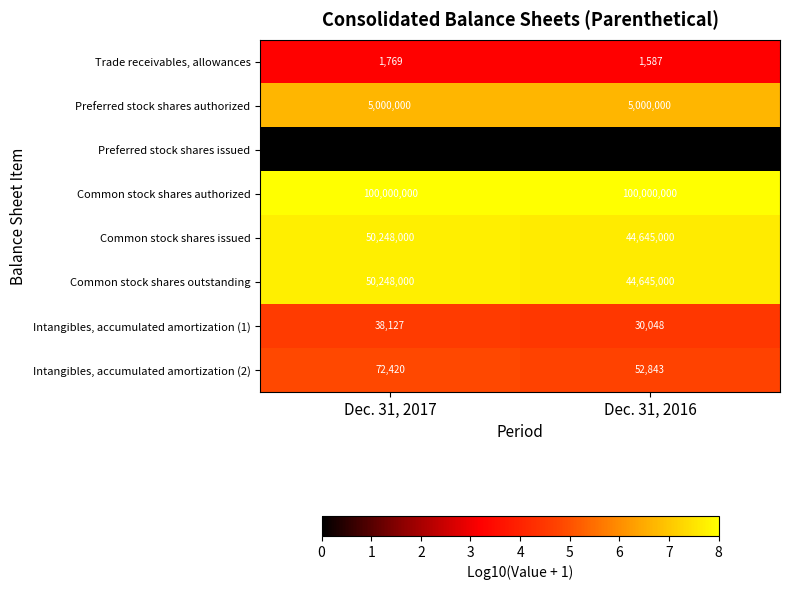

What is the difference between the maximum and minimum values in the Intangibles, accumulated amortization (1) series?

8079